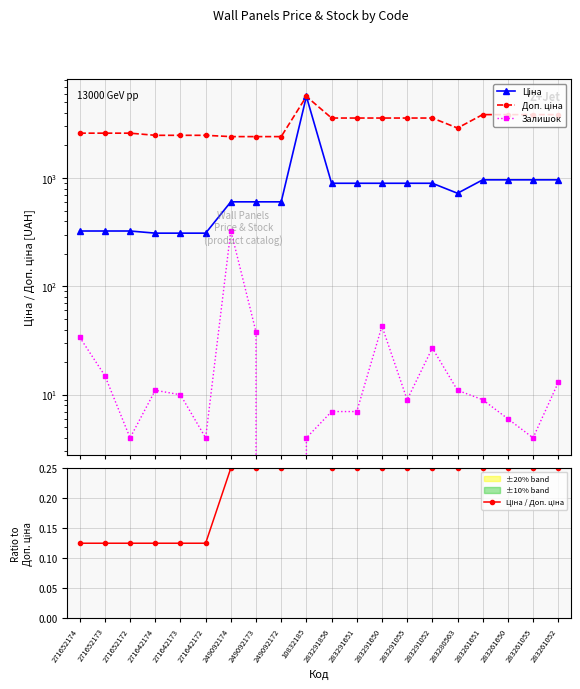

At 283280563, list the series in order from smallest to largest.

Ціна / Доп. ціна, Залишок, Ціна, Доп. ціна